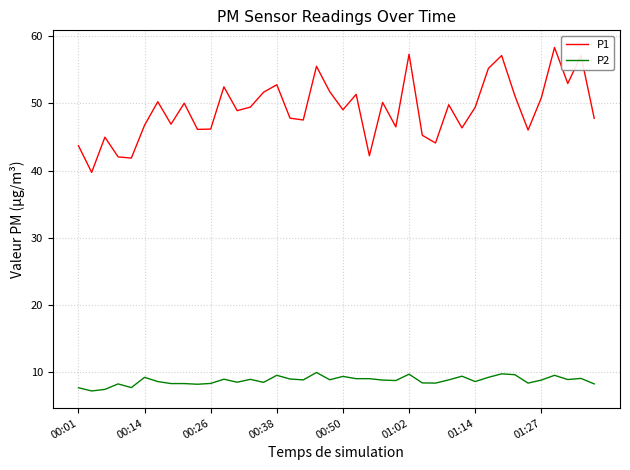

What is the greatest value displayed?

58.3